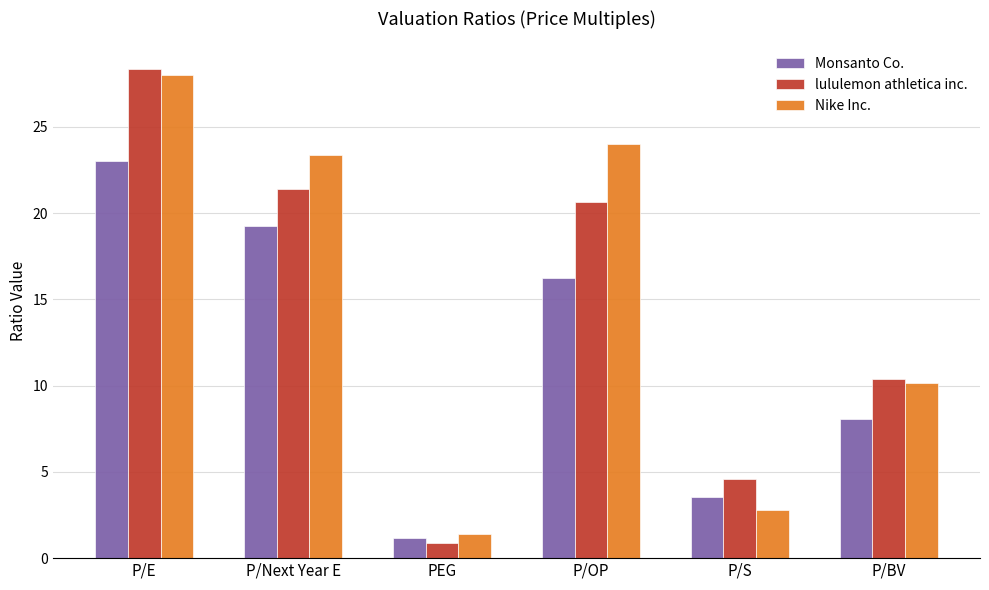

Does the chart contain any negative values?

No